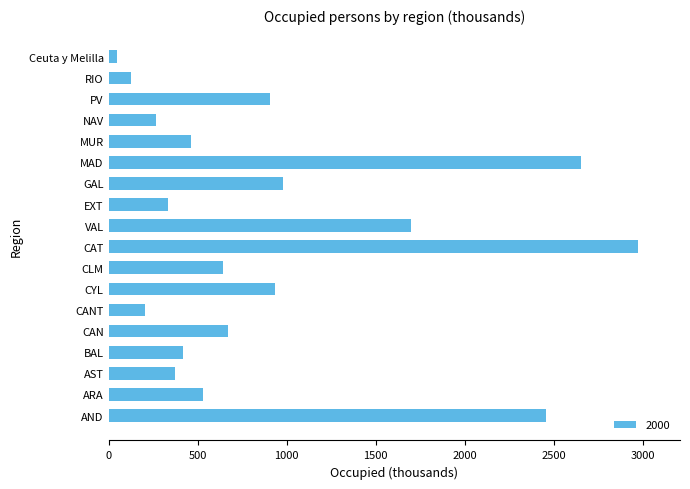

Which category has the highest value across all series?

CAT